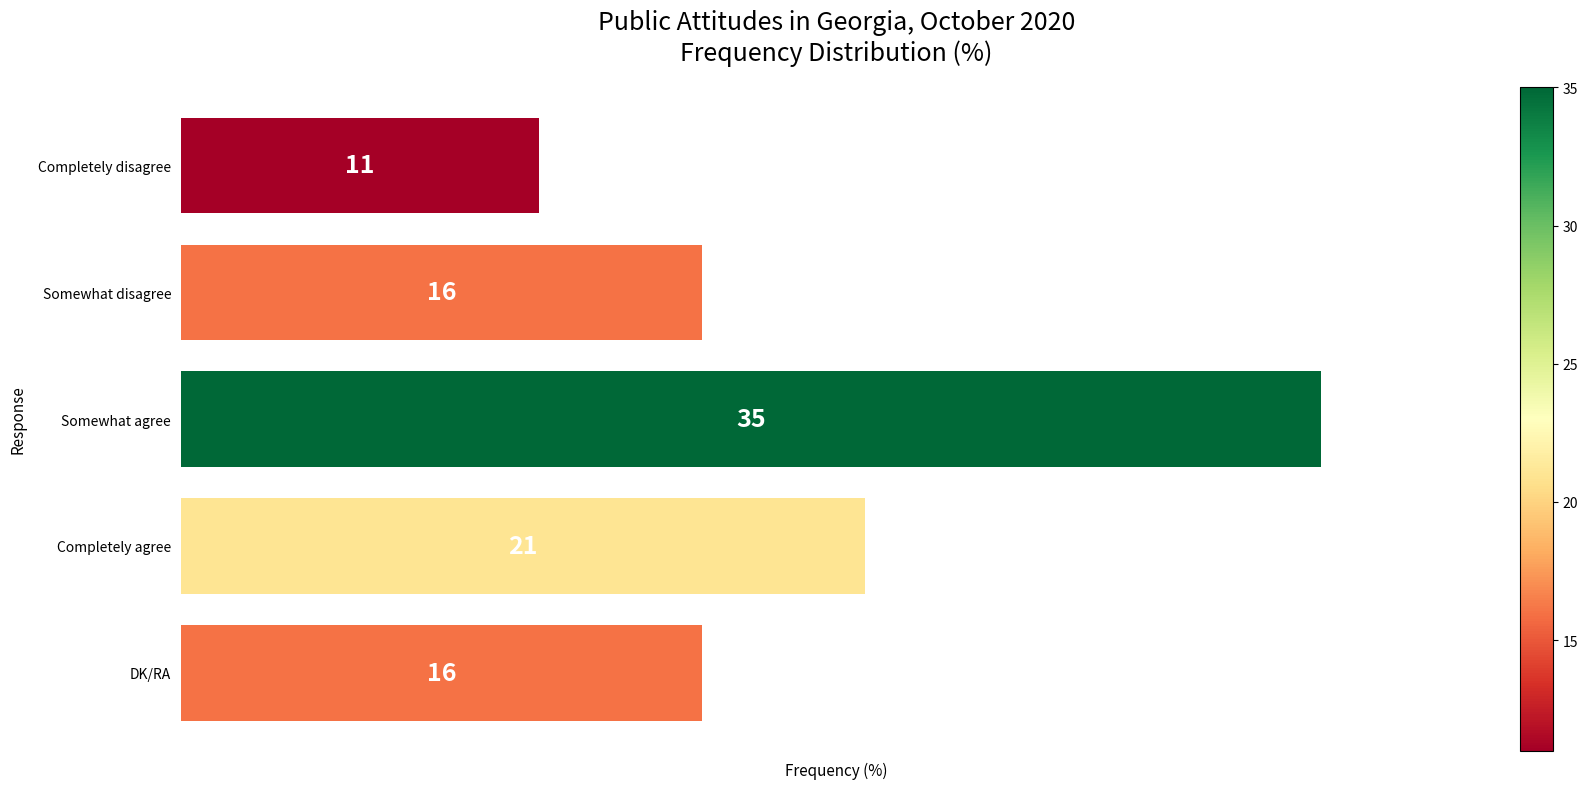

What position from the bottom is Completely disagree?

5